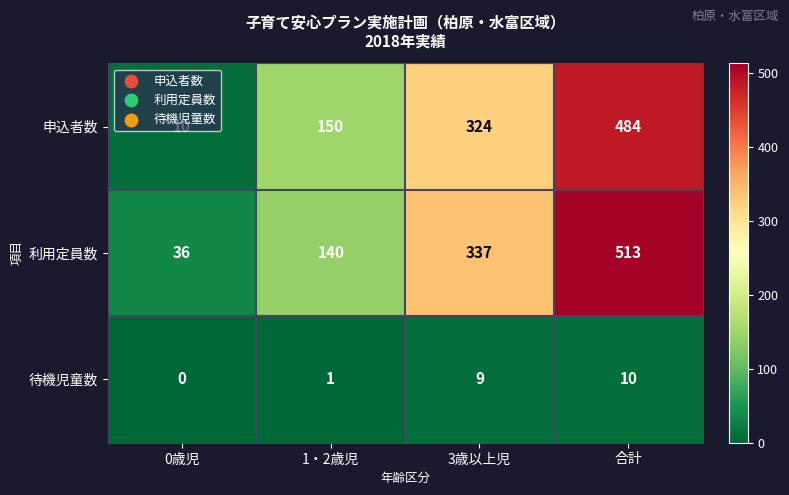

At which label is 申込者数 closest to 247?

3歳以上児